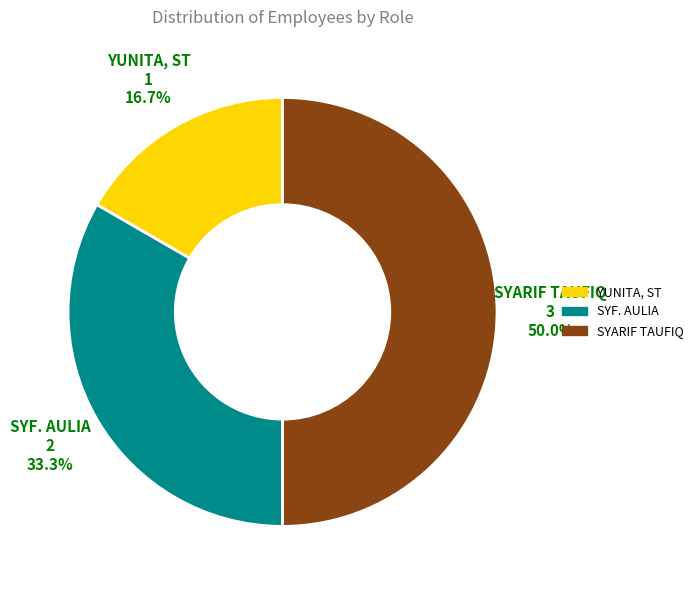

Which slice is the smallest?

YUNITA, ST